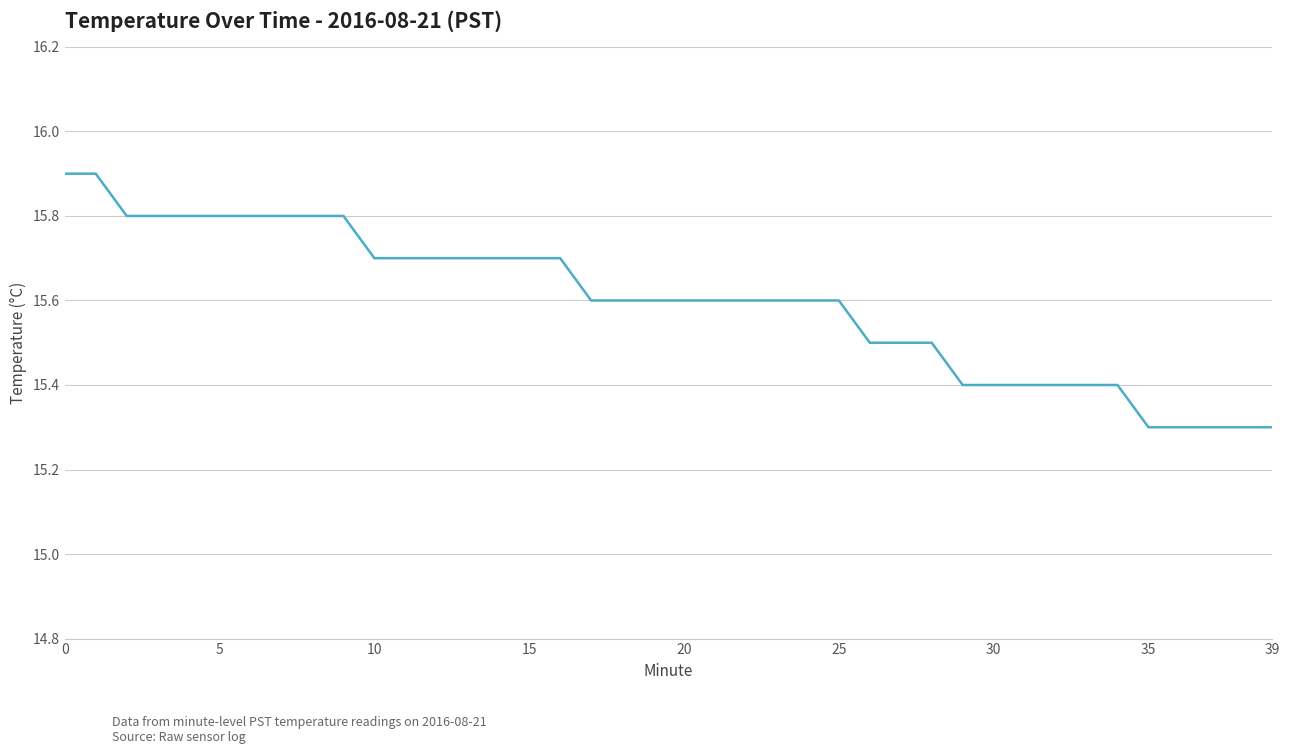

What is the smallest value displayed?

15.3